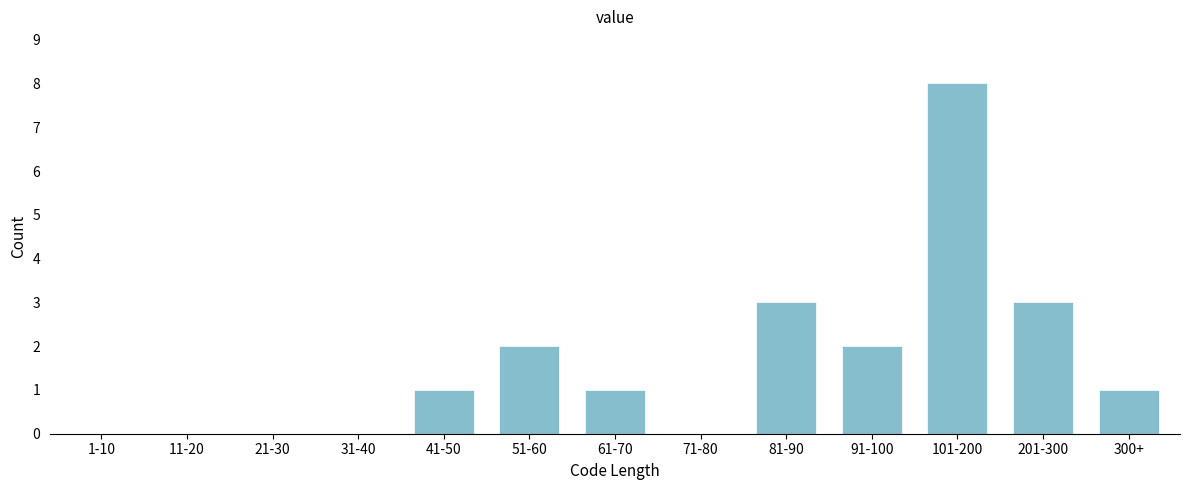

Reading left to right, transcribe all the data shown in this chart.

1-10=0	11-20=0	21-30=0	31-40=0	41-50=1	51-60=2	61-70=1	71-80=0	81-90=3	91-100=2	101-200=8	201-300=3	300+=1